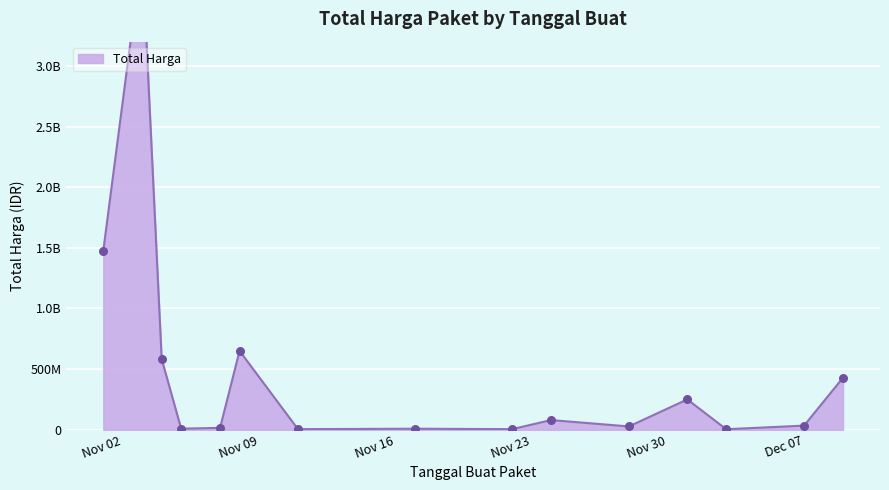

Which has a higher value, 2021-11-24 or 2021-11-01?

2021-11-01